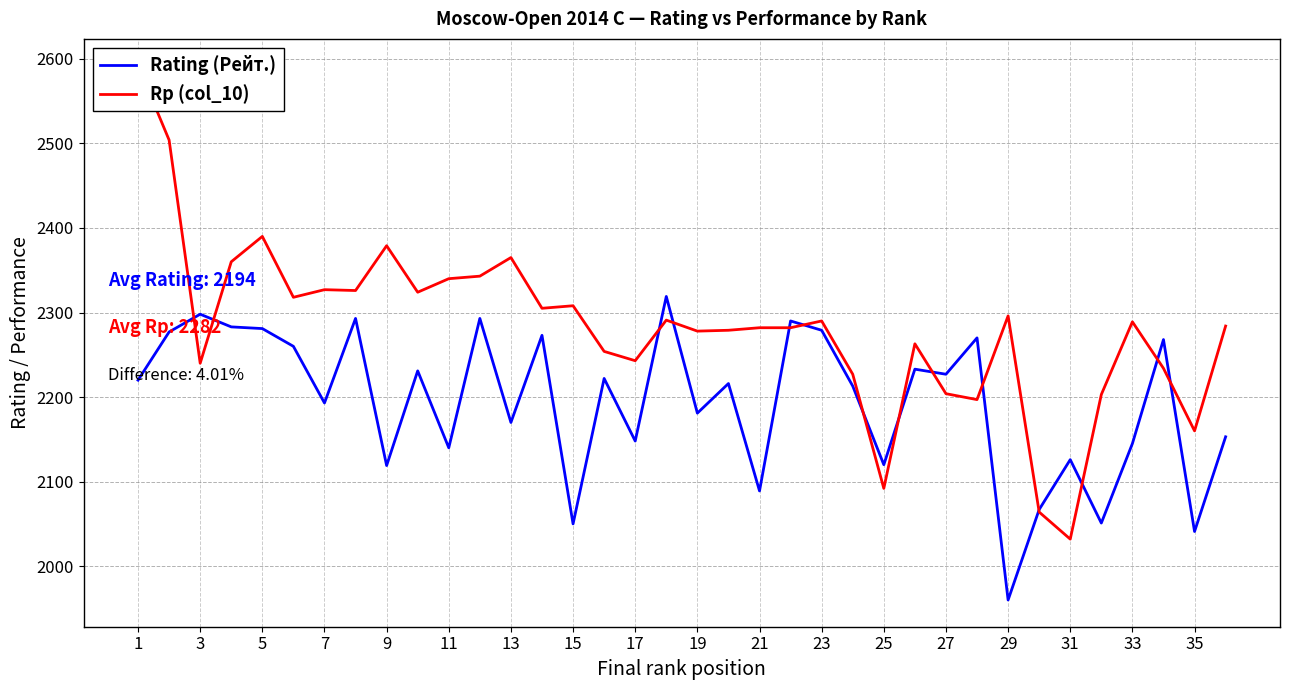

How many values in the Rp (col_10) series exceed 2289?

17